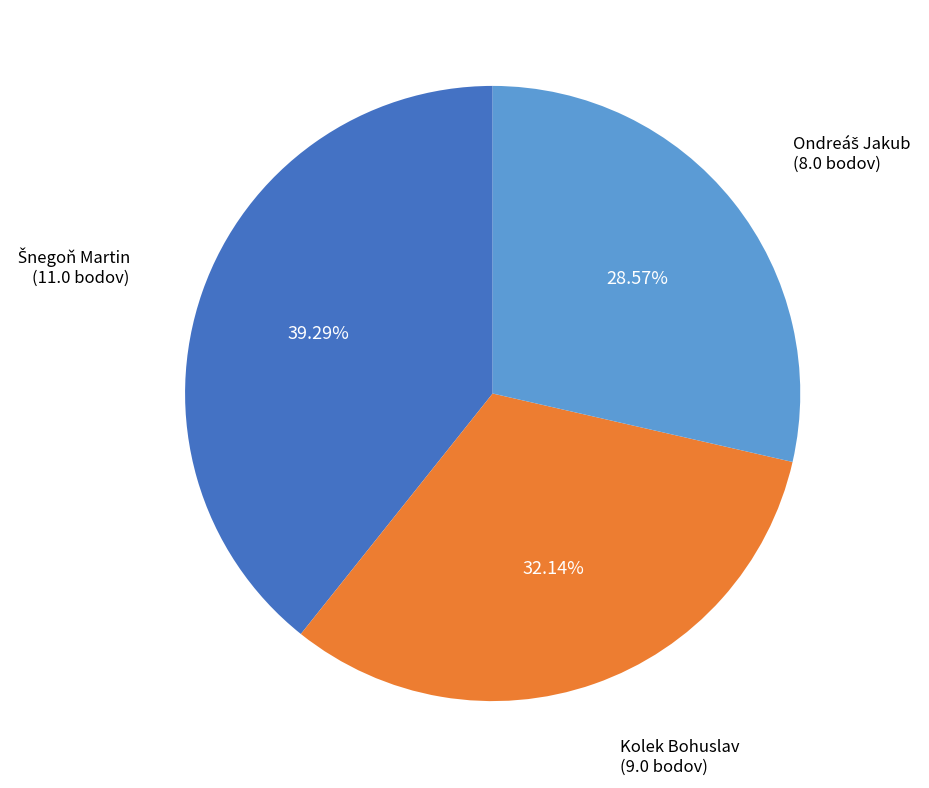

Is there any slice that represents more than half of the pie?

No